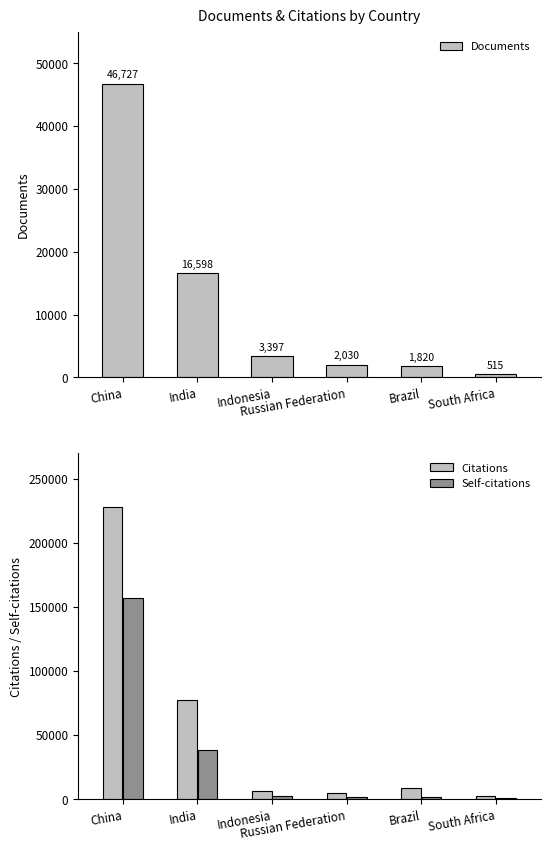

What are all the series names shown in the legend?

Documents, Citations, Self-citations